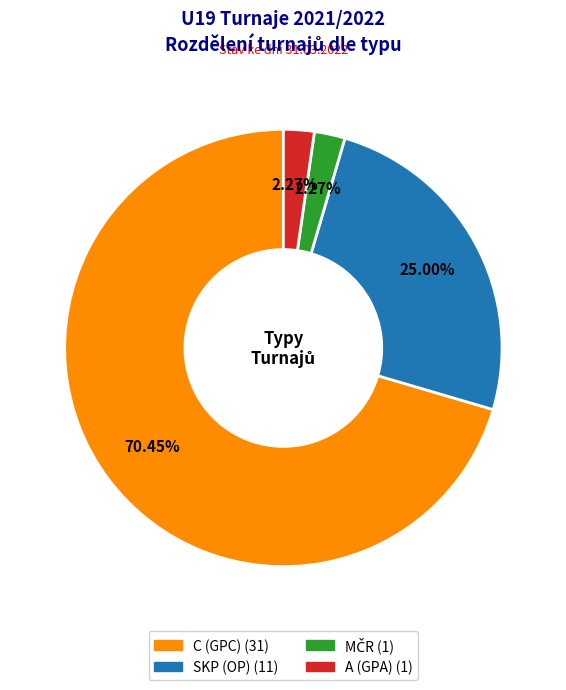

Count the number of slices in the pie.

4